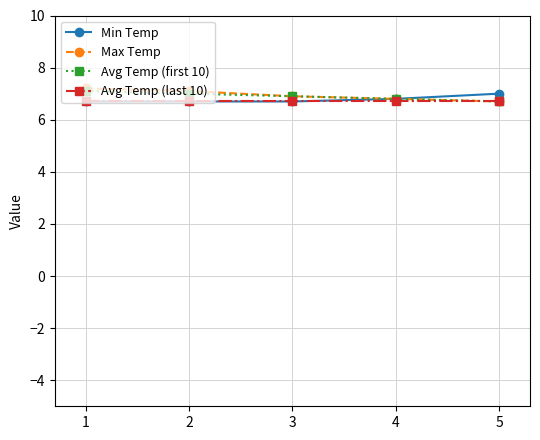

Is the value of Avg Temp (last 10) at 3 greater than the value of Max Temp at 3?

No